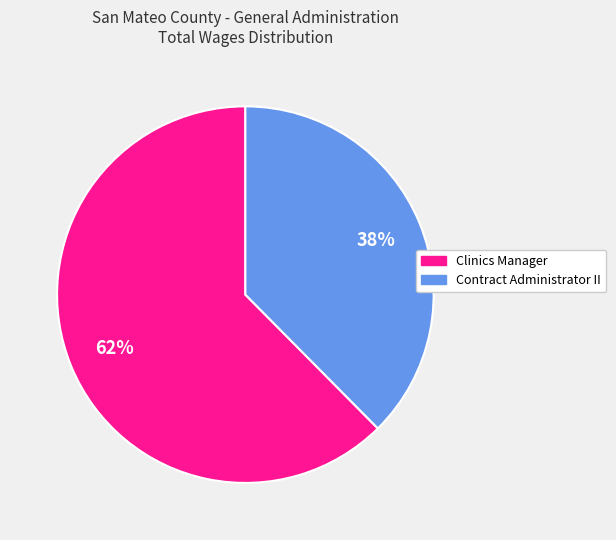

Which slice is the largest?

Clinics Manager